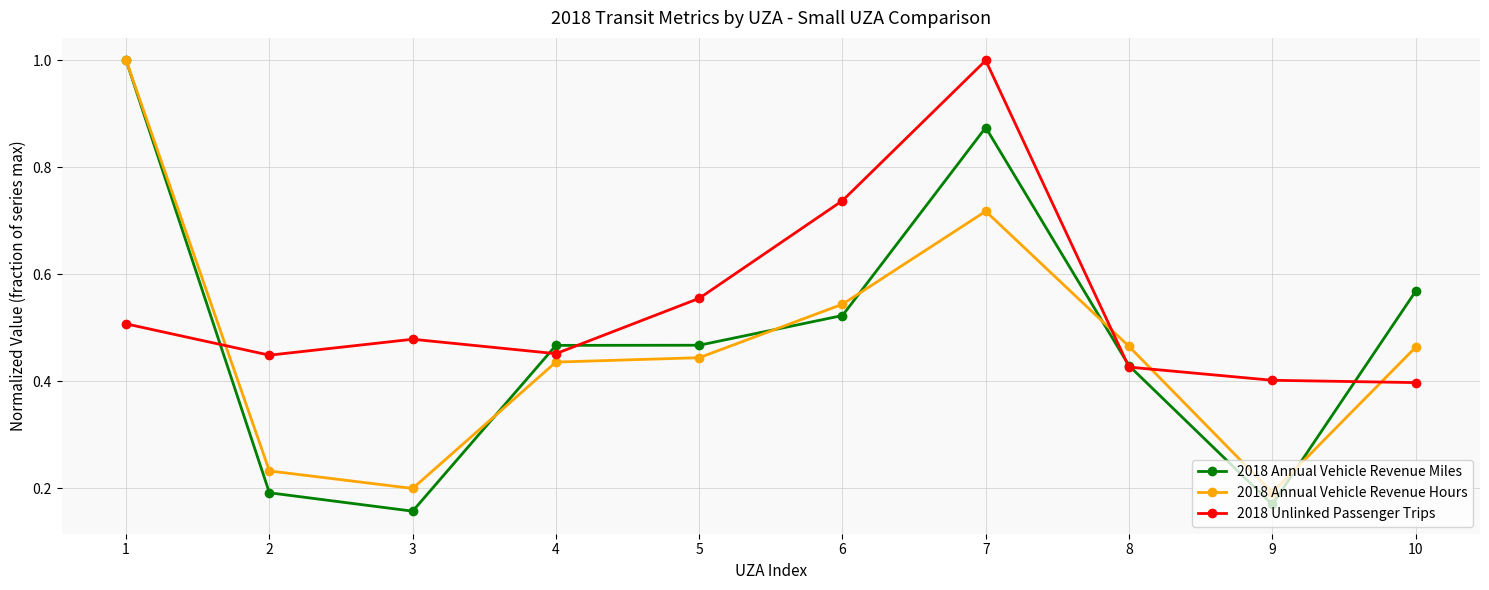

Between which two adjacent categories do 2018 Annual Vehicle Revenue Hours and 2018 Unlinked Passenger Trips first intersect?

1 and 2